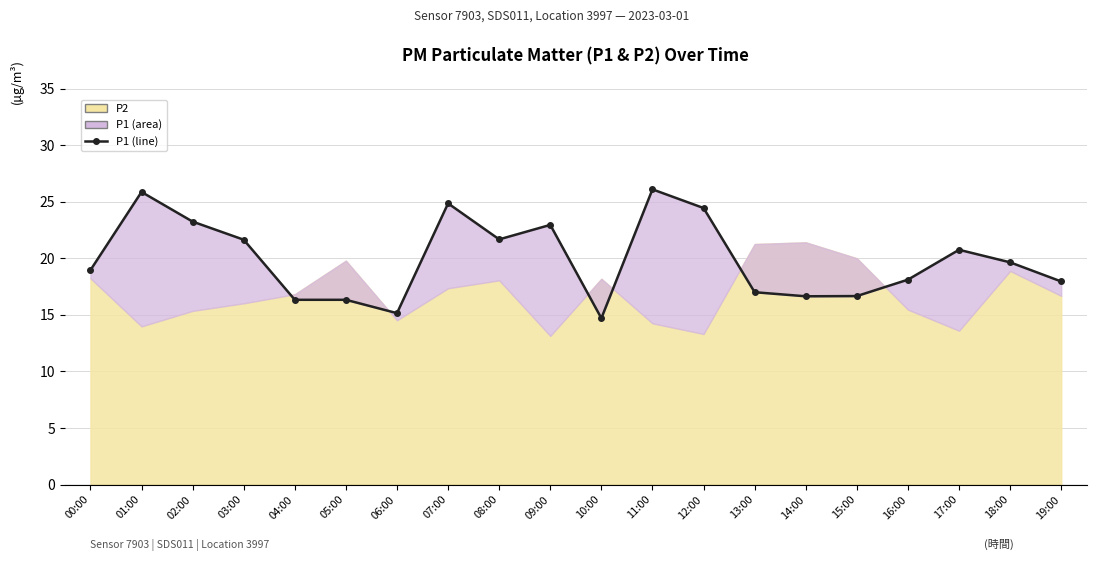

How many points are lower than both their immediate neighbors (excluding endpoints)?

4